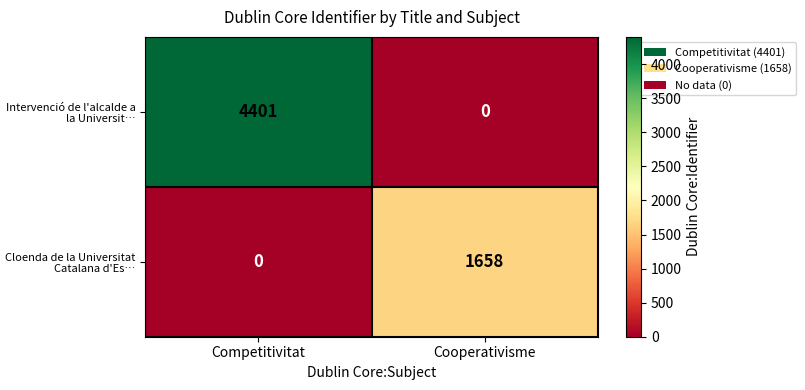

Between Competitivitat and Cooperativisme, which series saw the biggest shift?

Intervenció de l'alcalde a la Universit…